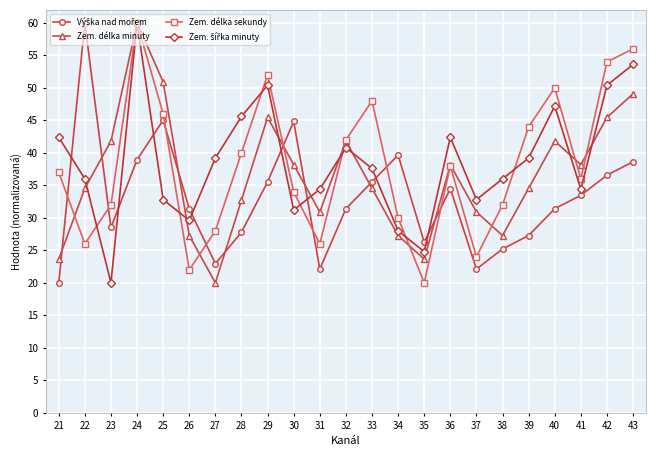

The value of Zem. délka minuty at 22 is 34.5. True or false?

True